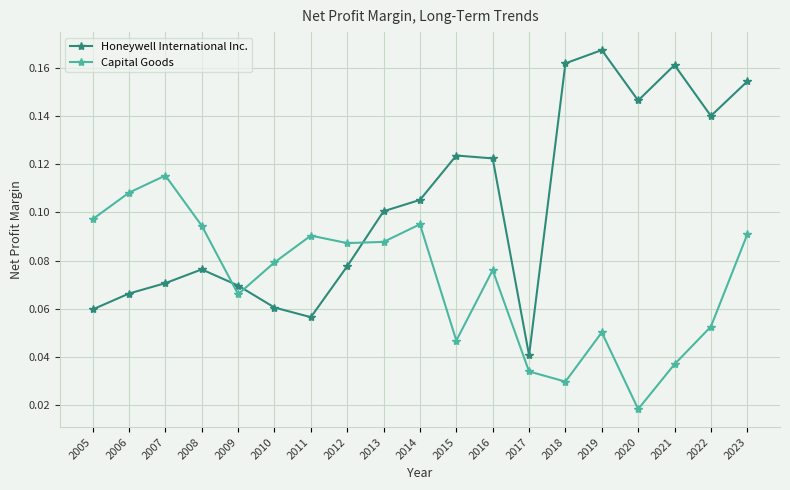

How many series are shown in this chart?

2